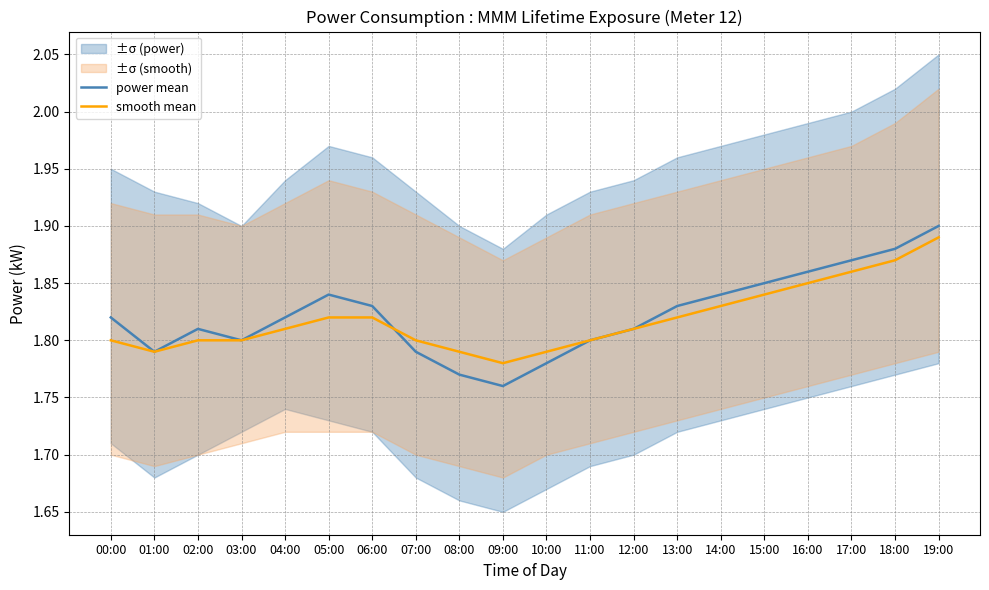

How many power mean values are between 1 and 2?

20